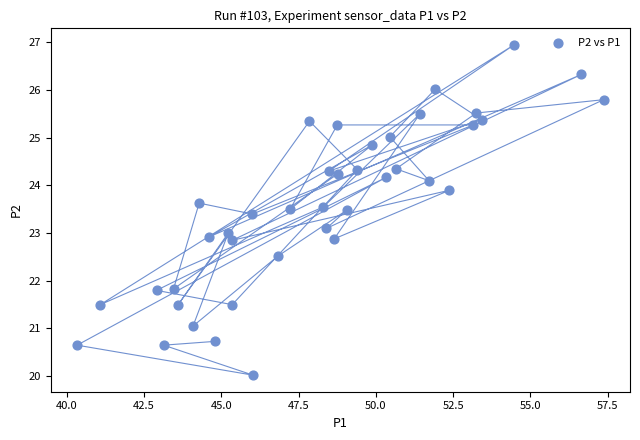

What is the range of X values (max minus min)?

17.0